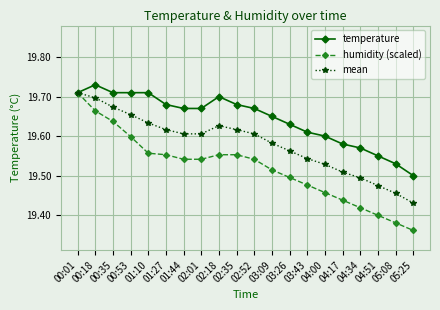

Count the temperature values in the range 19 to 20.

20